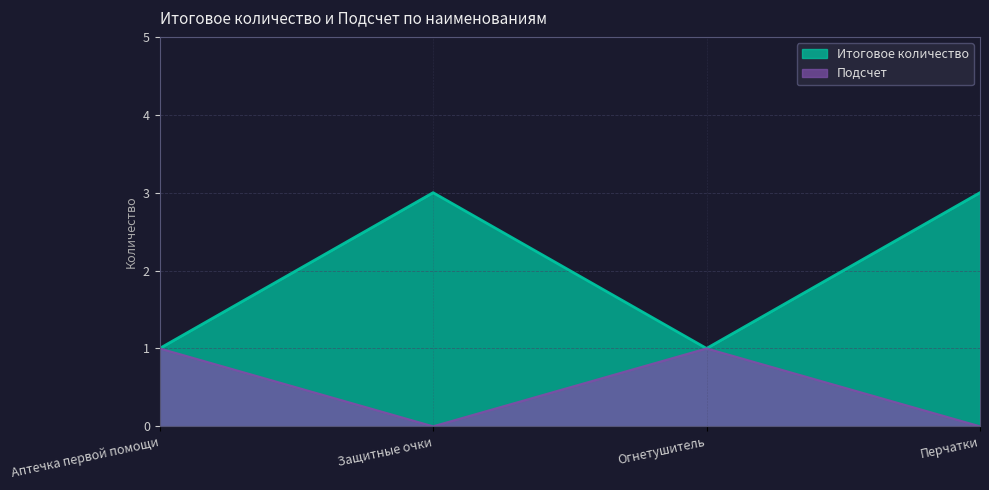

What is the difference between the maximum and minimum values in the Подсчет series?

1